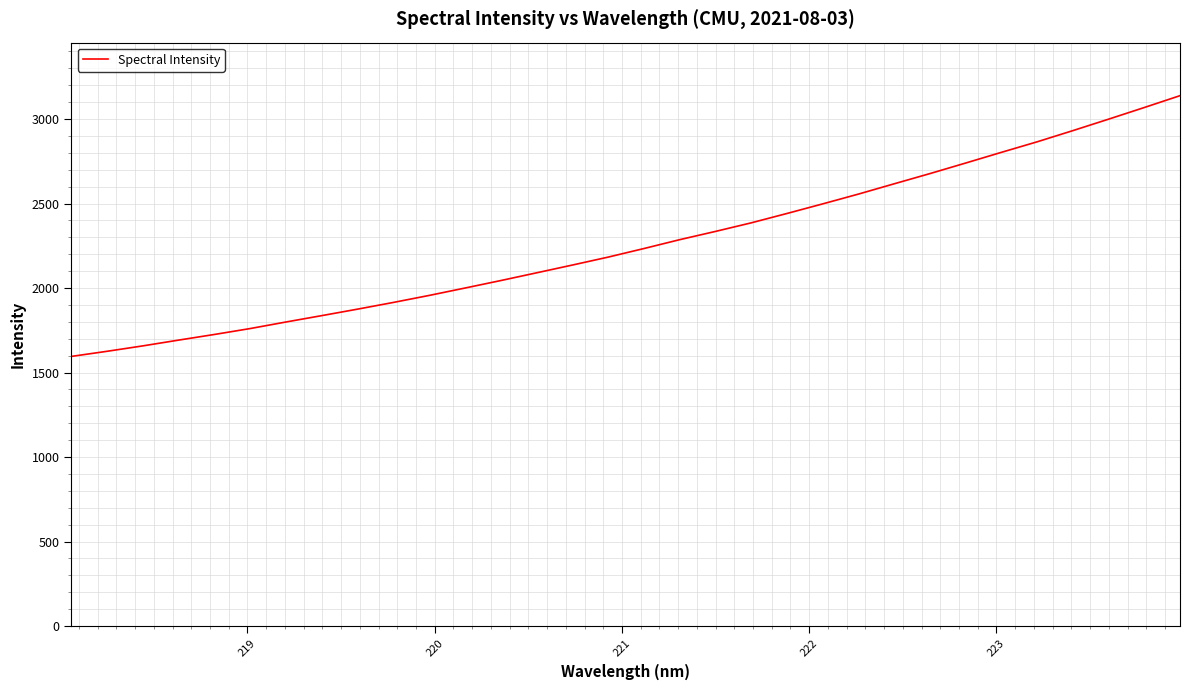

Reading left to right, extract all data points from this chart.

1595.5	1625.9	1657.9	1692.1	1725.5	1760.5	1799.3	1837.0	1875.4	1915.0	1956.5	2000.2	2044.4	2090.2	2136.1	2183.0	2233.8	2286.2	2335.0	2385.7	2441.2	2498.0	2556.0	2616.8	2677.2	2739.6	2802.9	2865.2	2931.4	2999.2	3068.1	3138.2